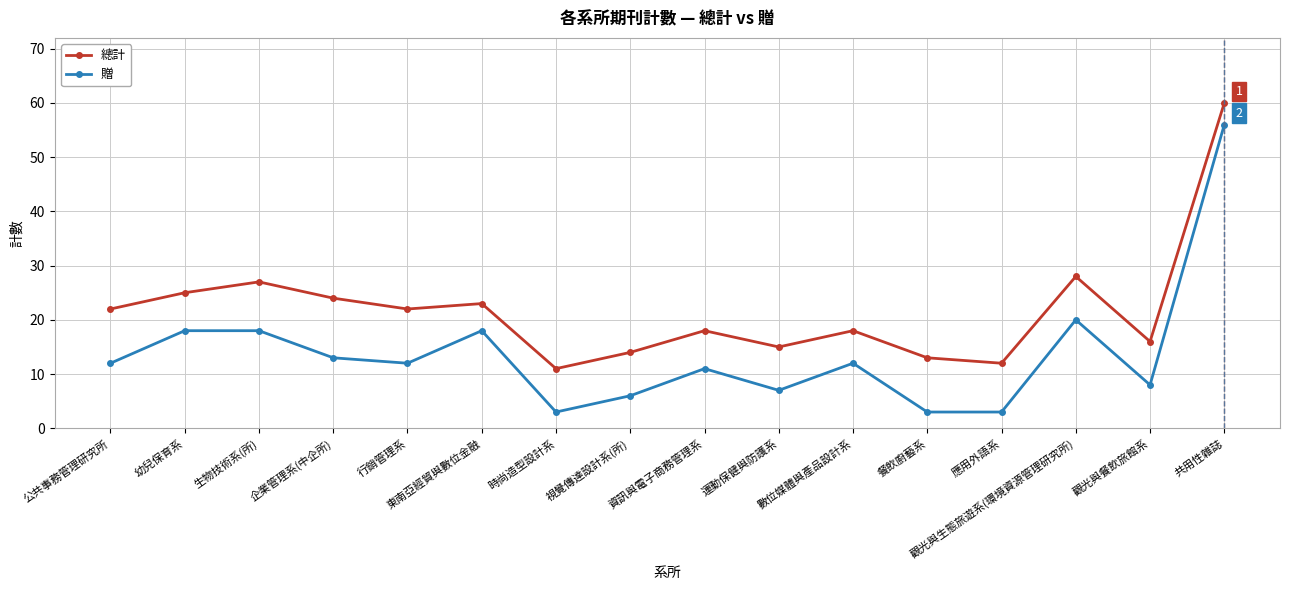

At which label is 贈 closest to 29?

觀光與生態旅遊系(環境資源管理研究所)